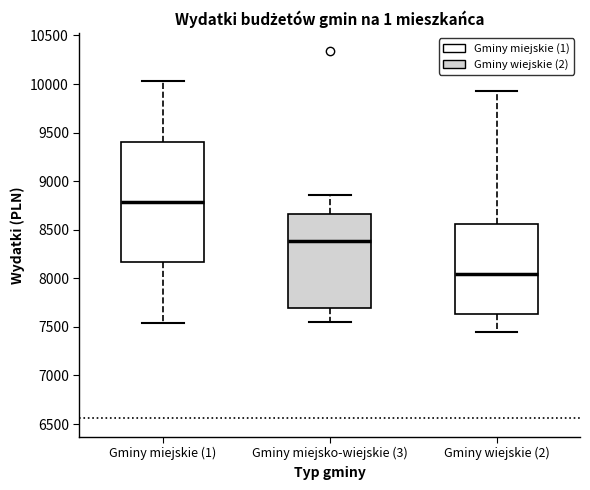

Comparing the boxes themselves (not the whiskers), which one is the tallest?

Gminy miejskie (1)